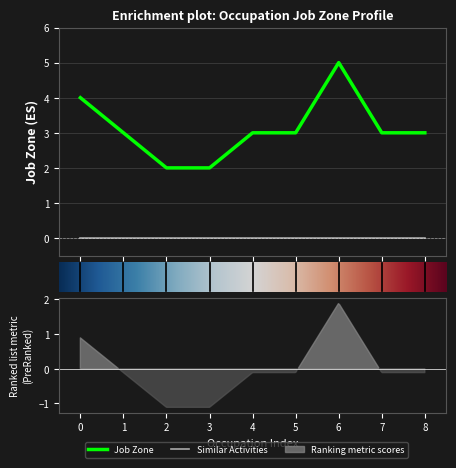

True or false: the data has more than 0 interior local peaks.

True